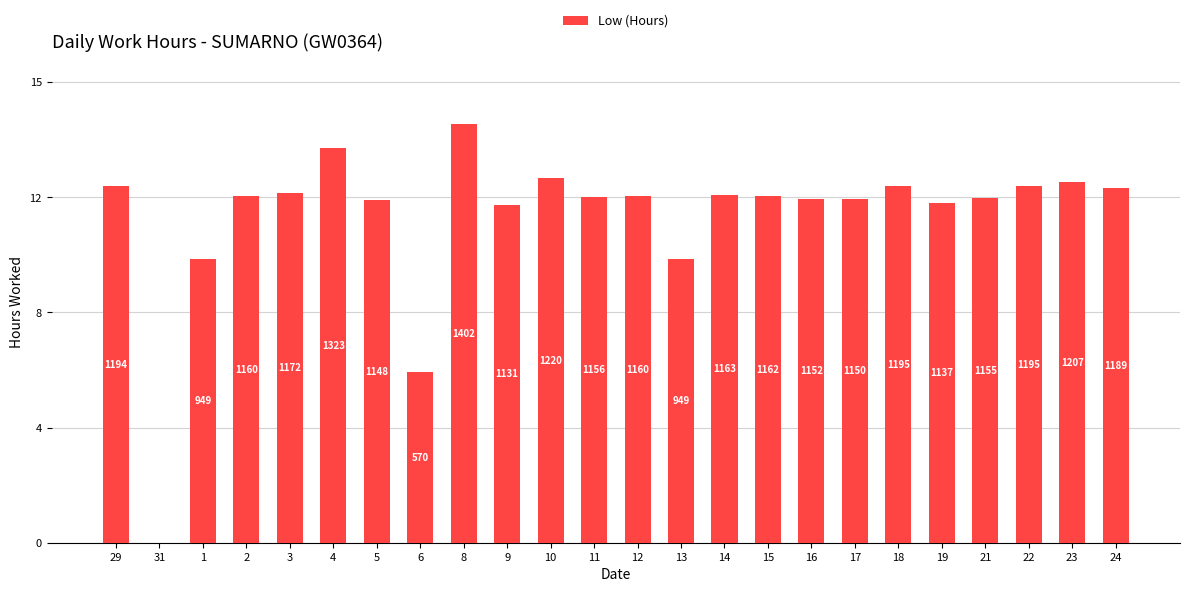

List the labels in order of value, largest first.

8, 4, 10, 23, 18, 22, 29, 24, 3, 14, 15, 2, 12, 11, 21, 16, 17, 5, 19, 9, 1, 13, 6, 31